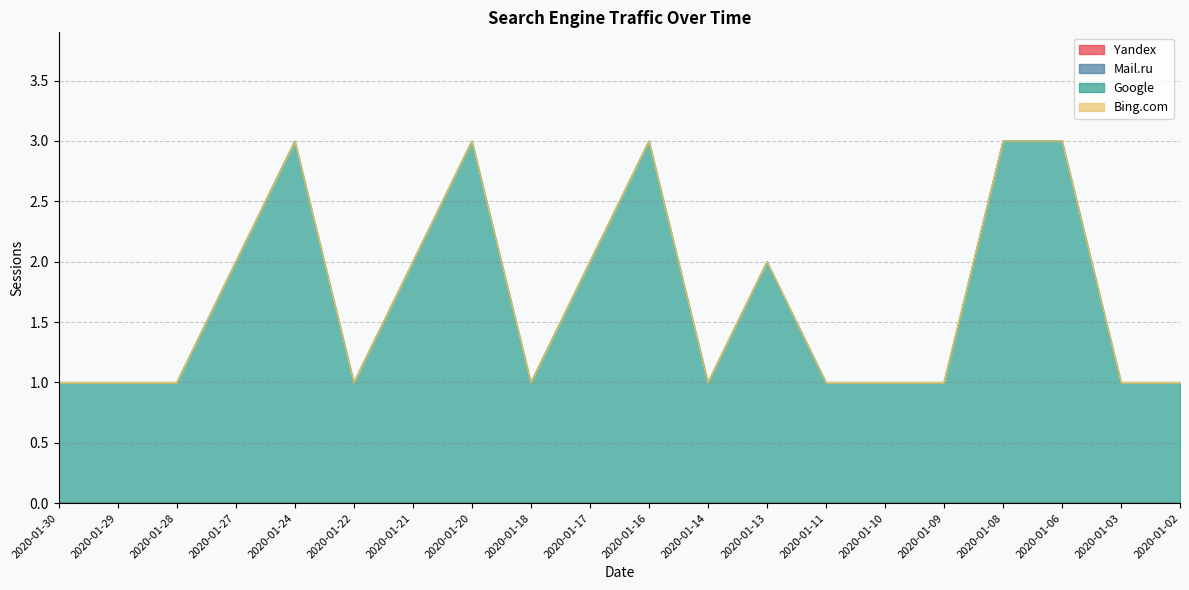

Which label corresponds to the smallest value in the chart?

2020-01-30